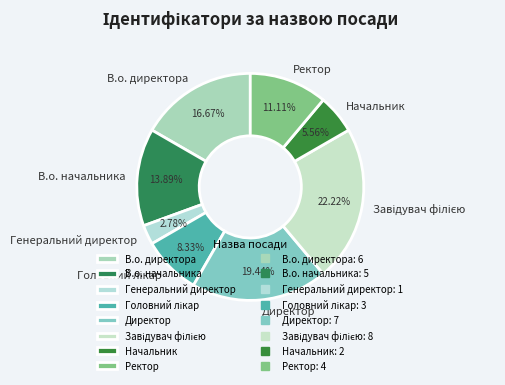

Combined, do В.о. начальника and Генеральний директор account for over 50%?

No